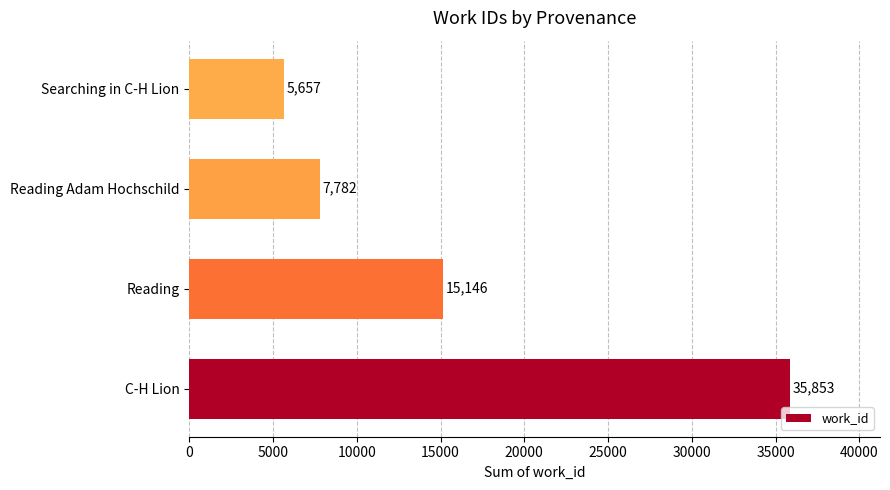

Count the number of categories in the chart.

4